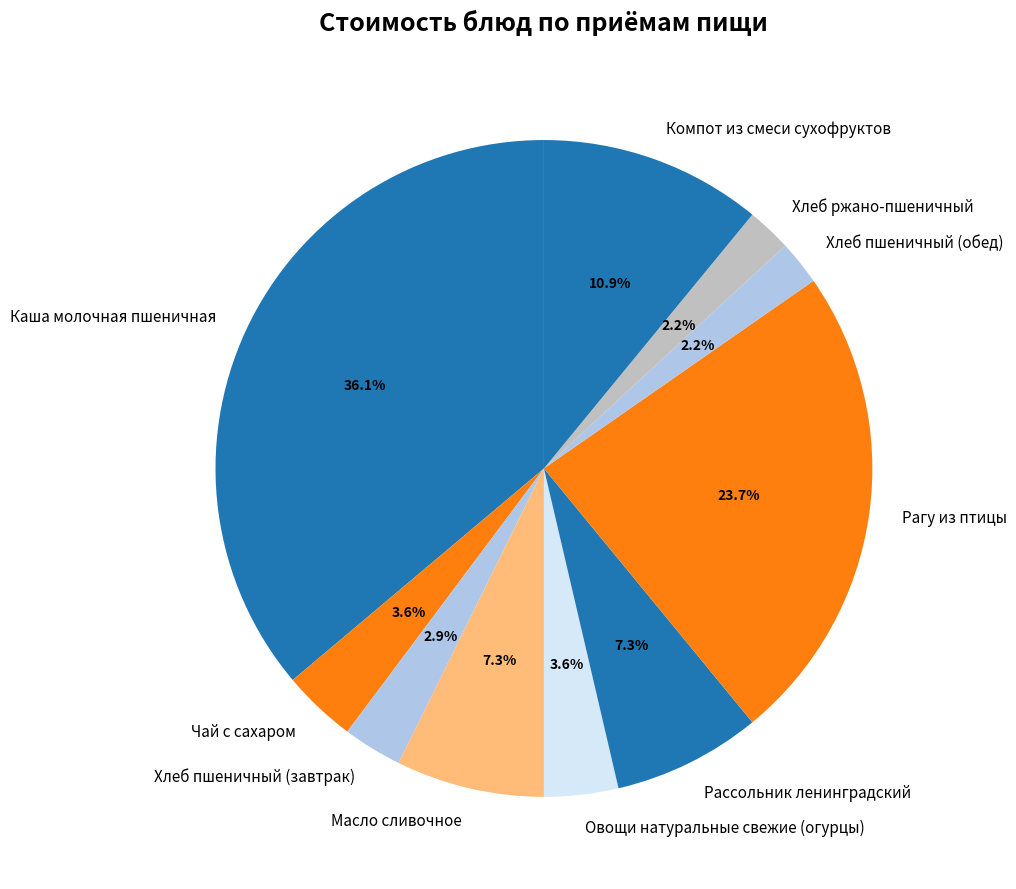

The Рассольник ленинградский slice represents 7% of the pie. True or false?

True